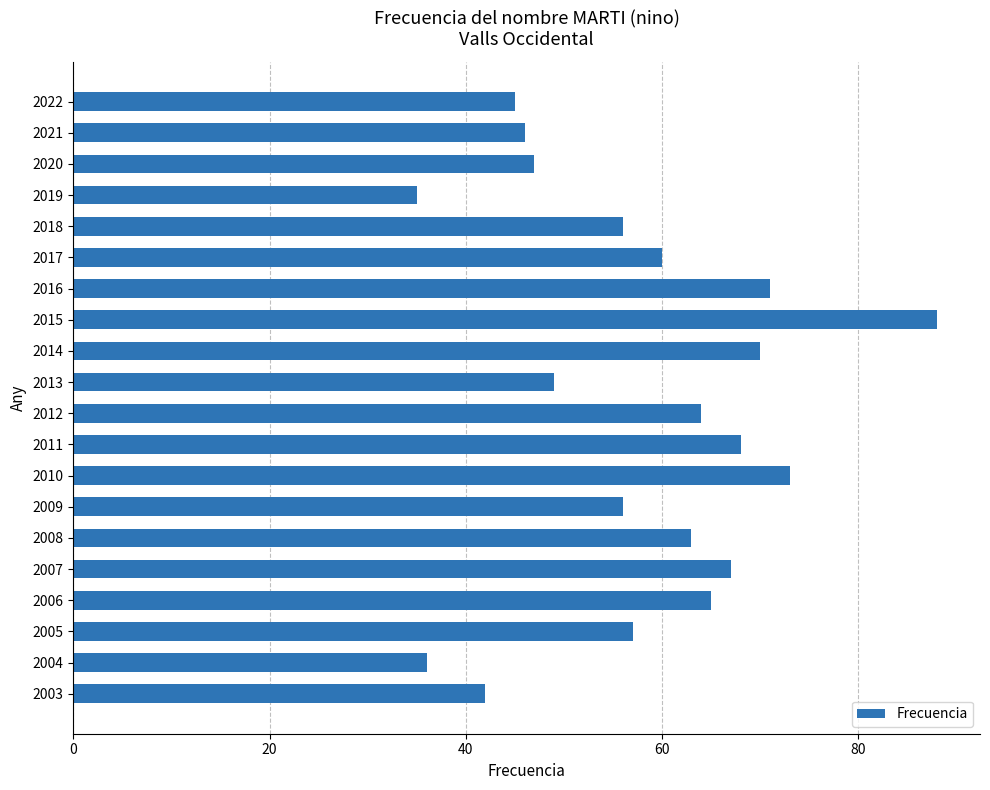

Reading top to bottom, what are all the values shown in this chart?

2022=45	2021=46	2020=47	2019=35	2018=56	2017=60	2016=71	2015=88	2014=70	2013=49	2012=64	2011=68	2010=73	2009=56	2008=63	2007=67	2006=65	2005=57	2004=36	2003=42